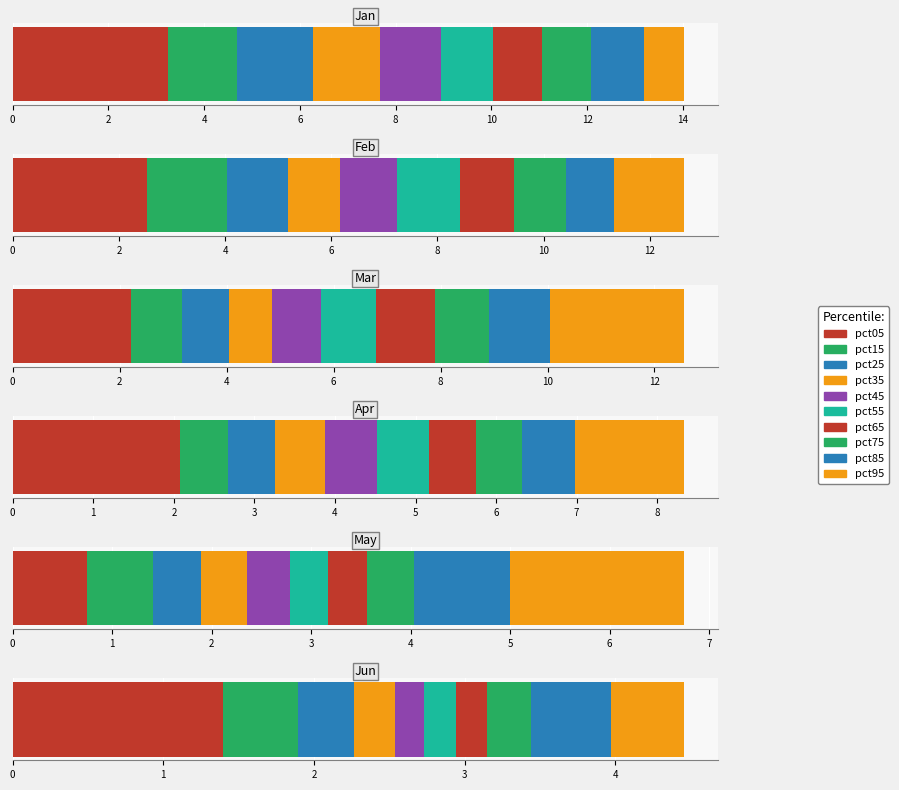

What is the difference between the maximum and second lowest values in the May series?

1.4